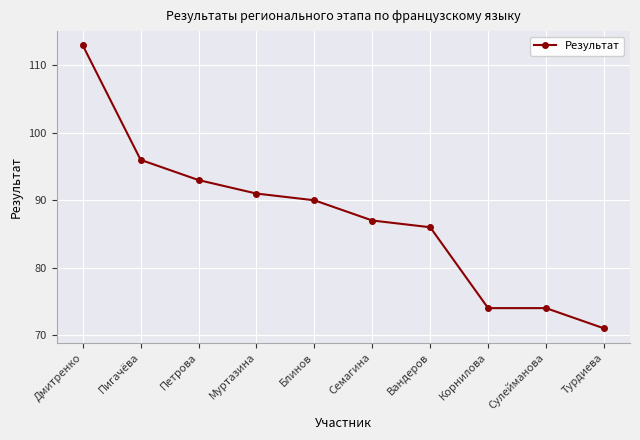

Reading left to right, what are all the values shown in this chart?

113	96	93	91	90	87	86	74	74	71